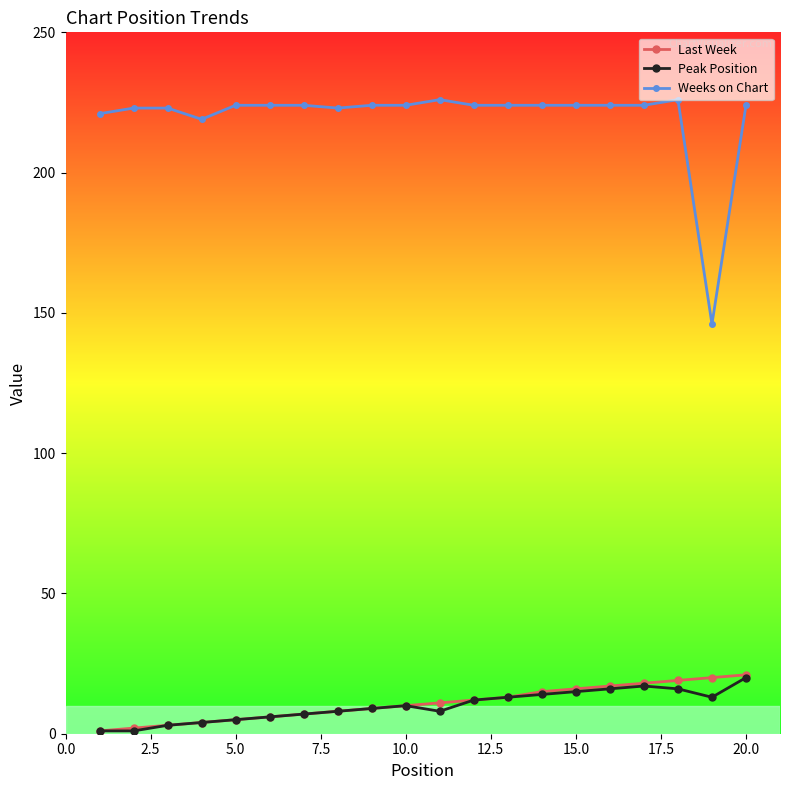

Which series has the widest spread of values?

Weeks on Chart